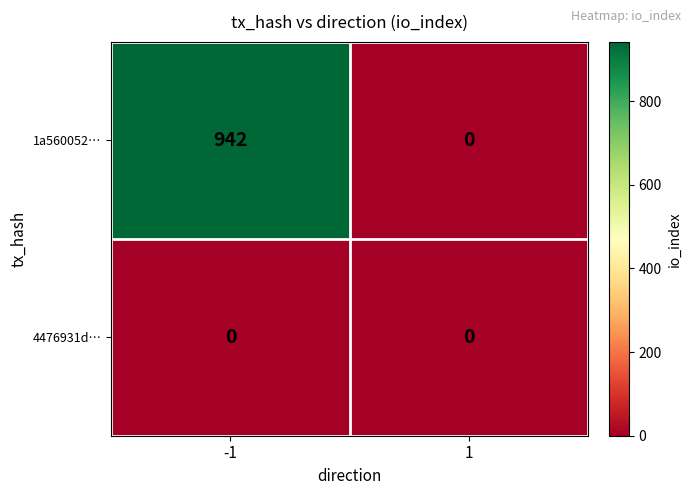

True or false: 4476931d… has a value of 0 at -1.

True